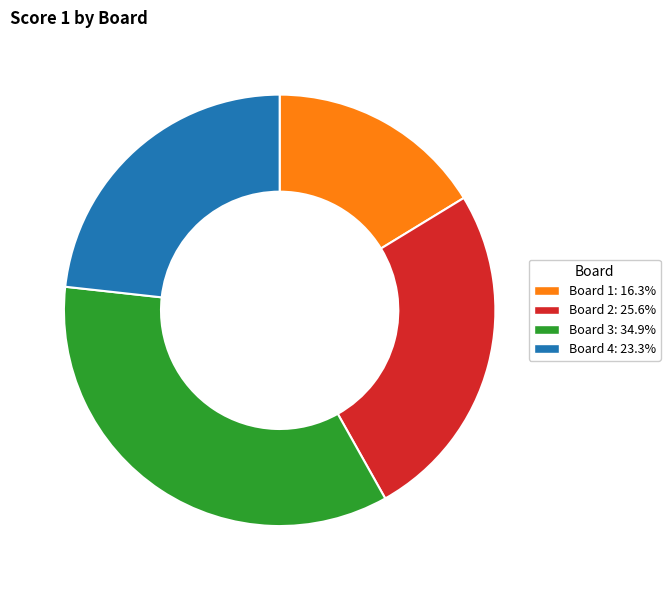

Does any single category account for the majority?

No